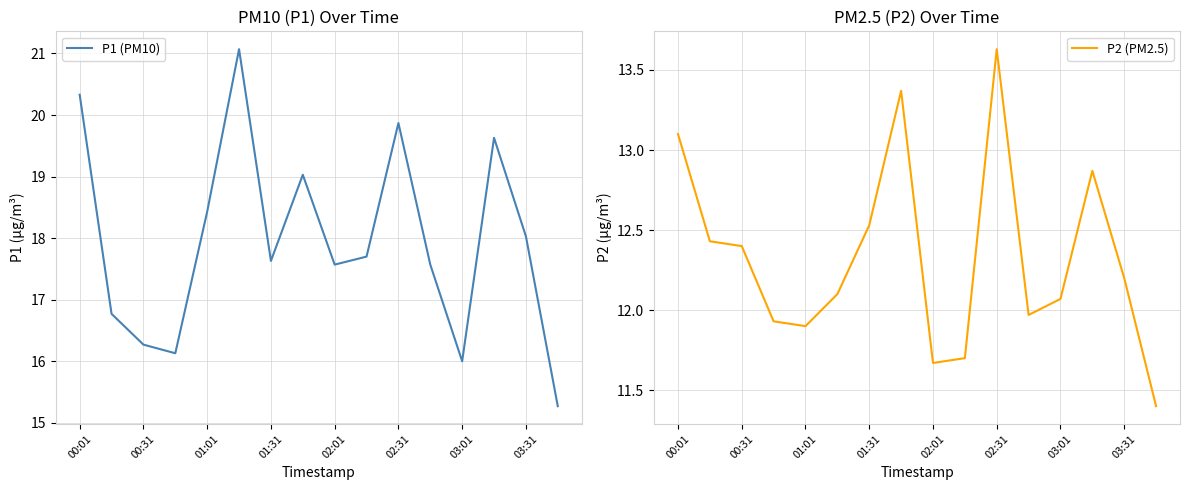

What is the maximum value for P1 (PM10)?

21.1